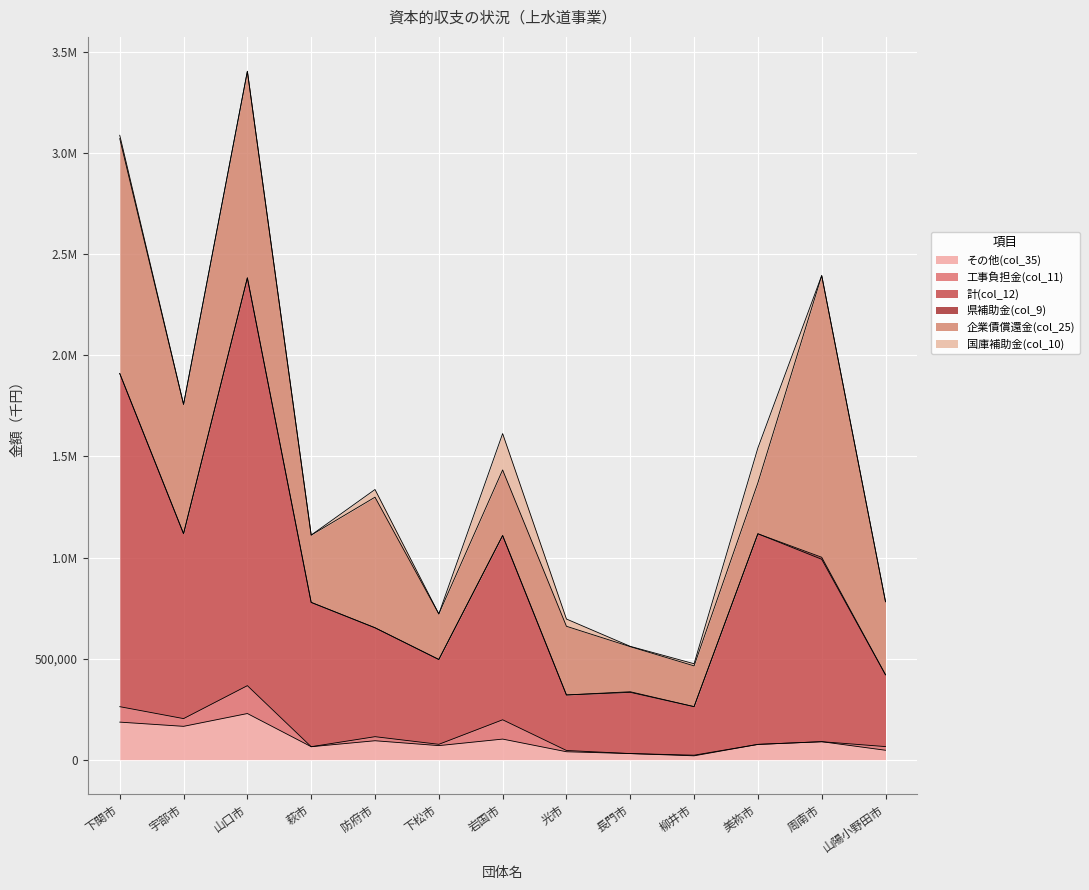

How many lines are shown in the chart?

6